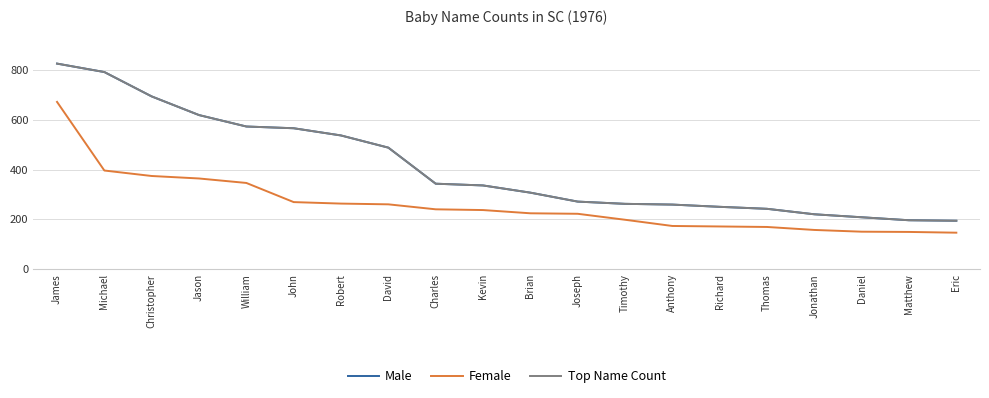

Is this an area chart (filled region under the line)?

No